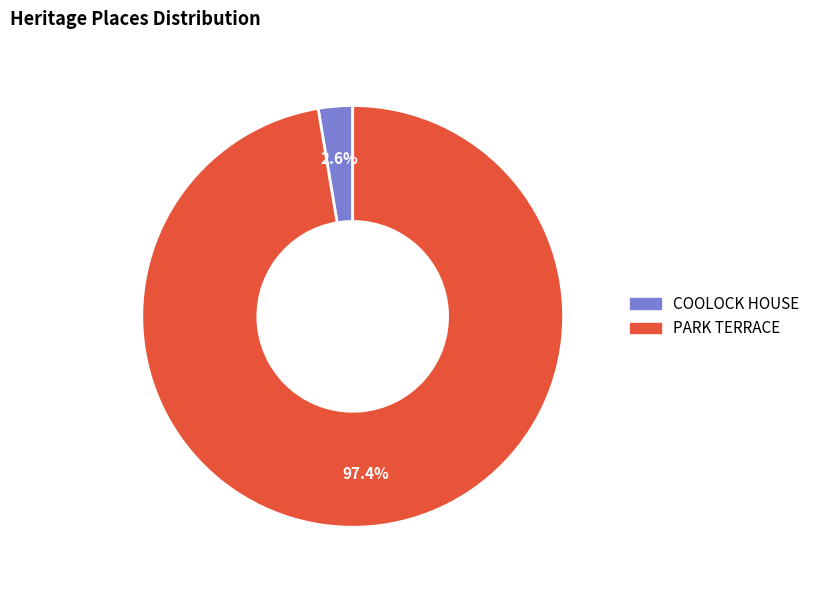

Is it true that COOLOCK HOUSE is 3% of the pie?

True